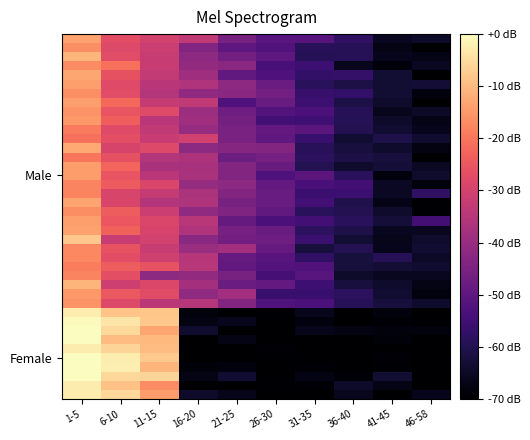

What is the spread (max minus min) of values at 6-10?

29.8